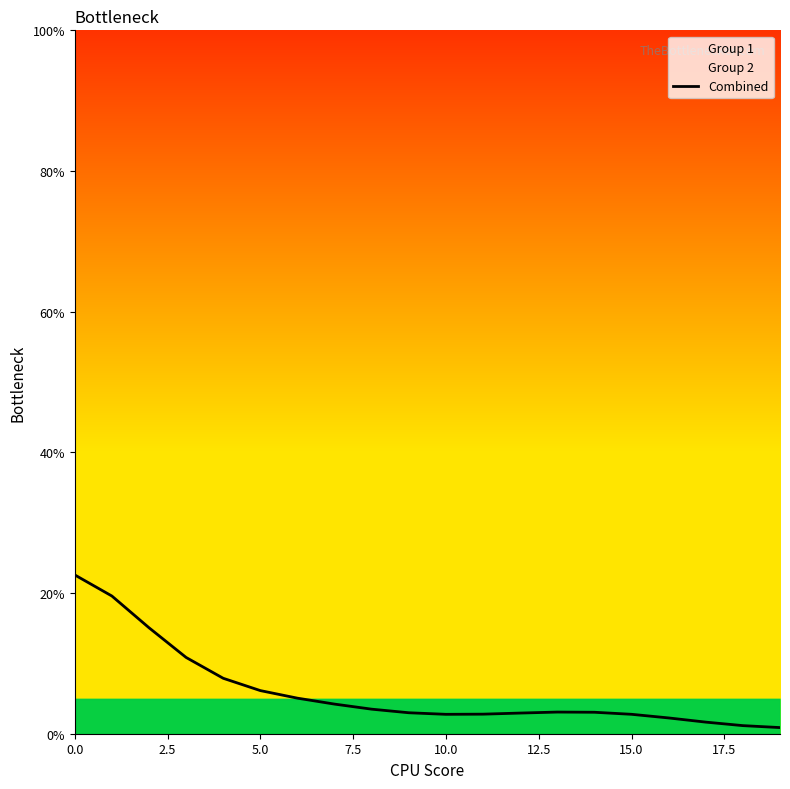

What is the average value?

6.1